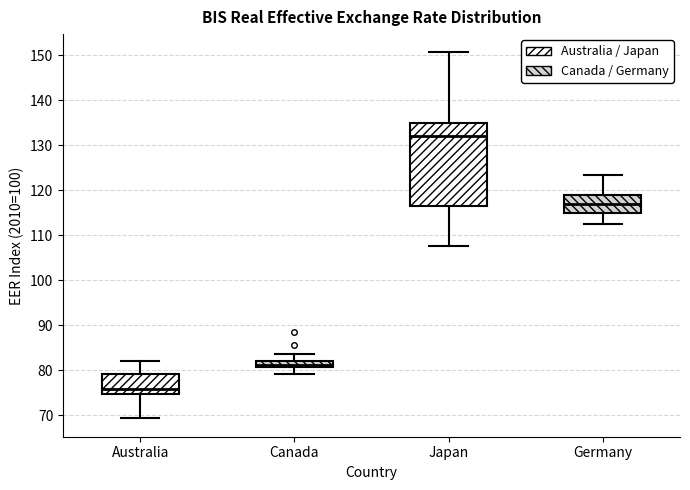

Which box is the tallest, from its lower edge to its upper edge?

Japan